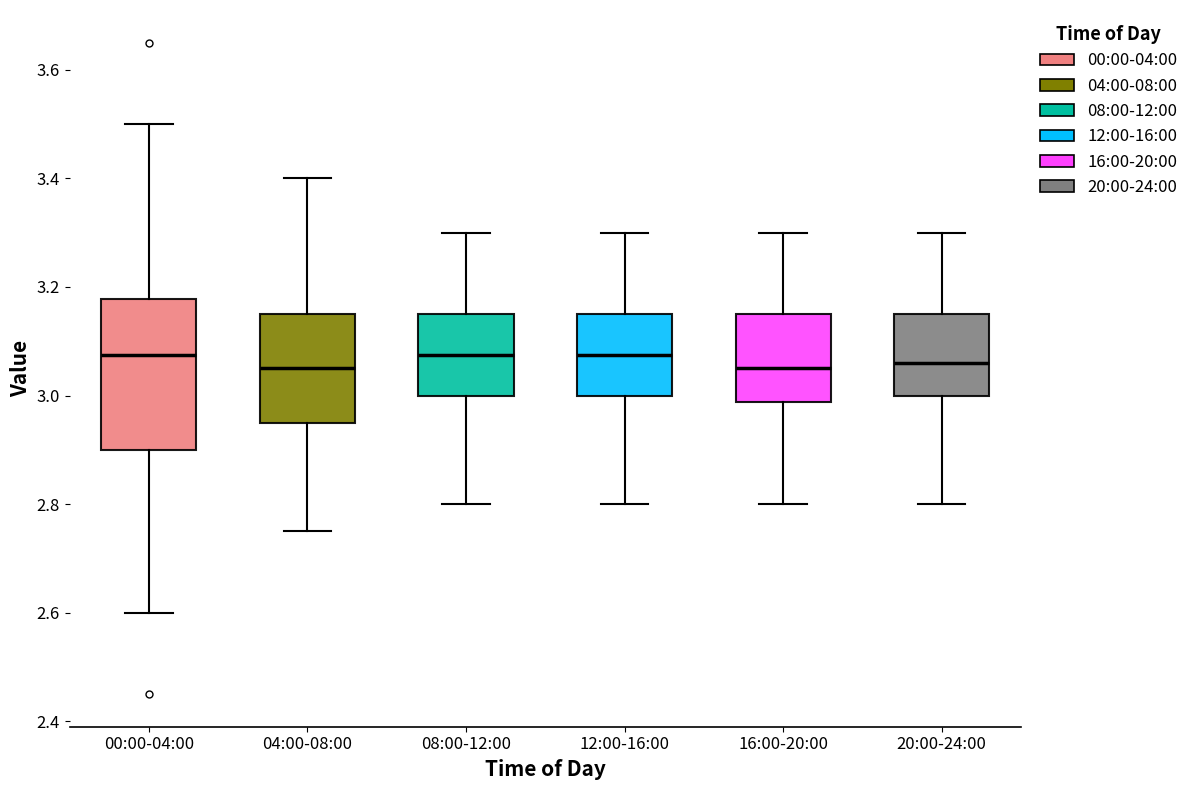

Reading left to right, transcribe this box plot: for each box, give where its median line is, the range the box spans, and where its two whiskers end, as read against the y-axis. The values are not printed on the chart, so give them approximately, as read against the axis.

00:00-04:00: median 3.08, box 2.90 to 3.18, whiskers 2.60 to 3.50
04:00-08:00: median 3.06, box 2.96 to 3.16, whiskers 2.76 to 3.40
08:00-12:00: median 3.08, box 3.00 to 3.16, whiskers 2.80 to 3.30
12:00-16:00: median 3.08, box 3.00 to 3.16, whiskers 2.80 to 3.30
16:00-20:00: median 3.06, box 2.98 to 3.16, whiskers 2.80 to 3.30
20:00-24:00: median 3.06, box 3.00 to 3.16, whiskers 2.80 to 3.30